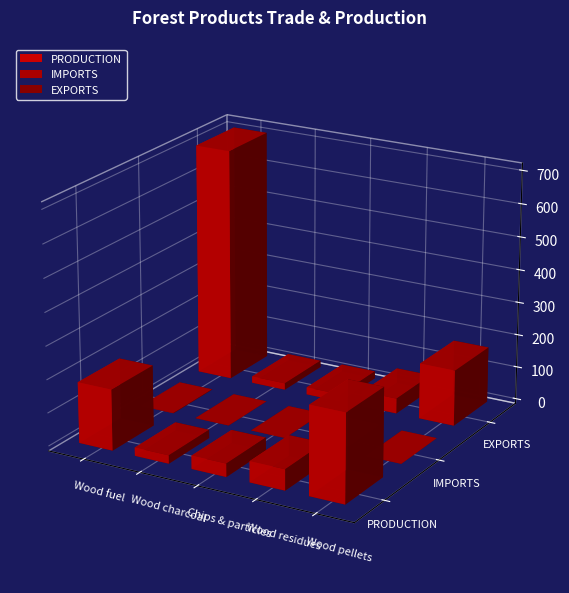

Where does the PRODUCTION series first go above 15?

Wood fuel